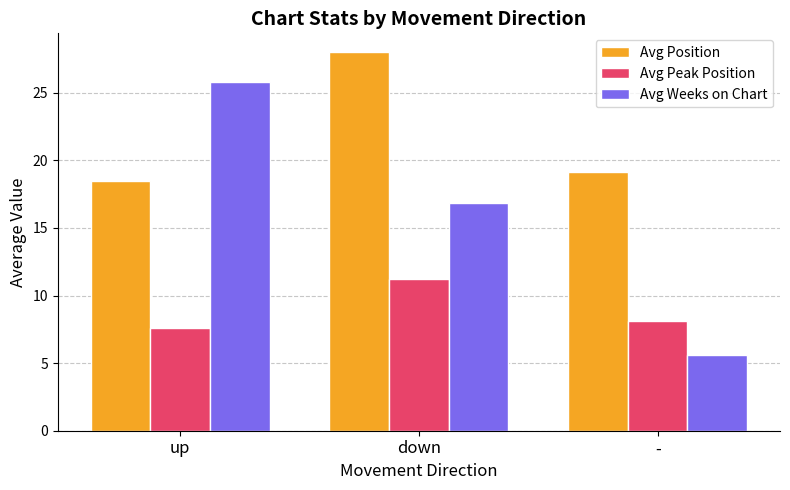

Where does the Avg Weeks on Chart series first go above 16?

up